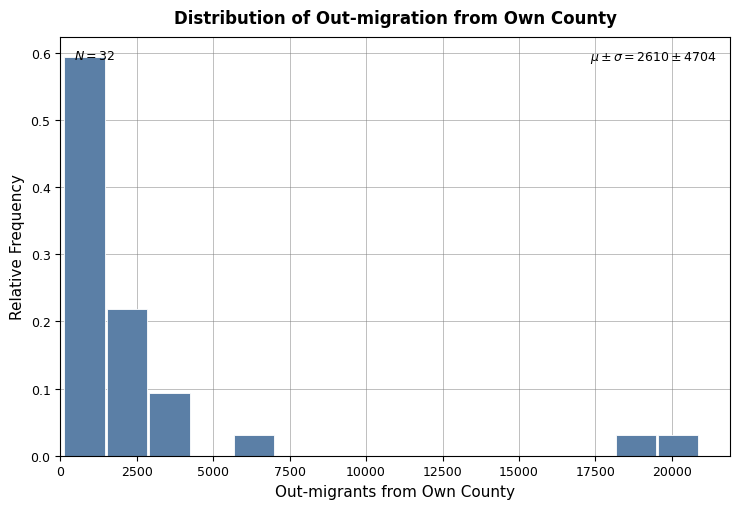

Around what value on the x-axis is the tallest bar? Give the approximate position of its centre, as read against the axis.

1000